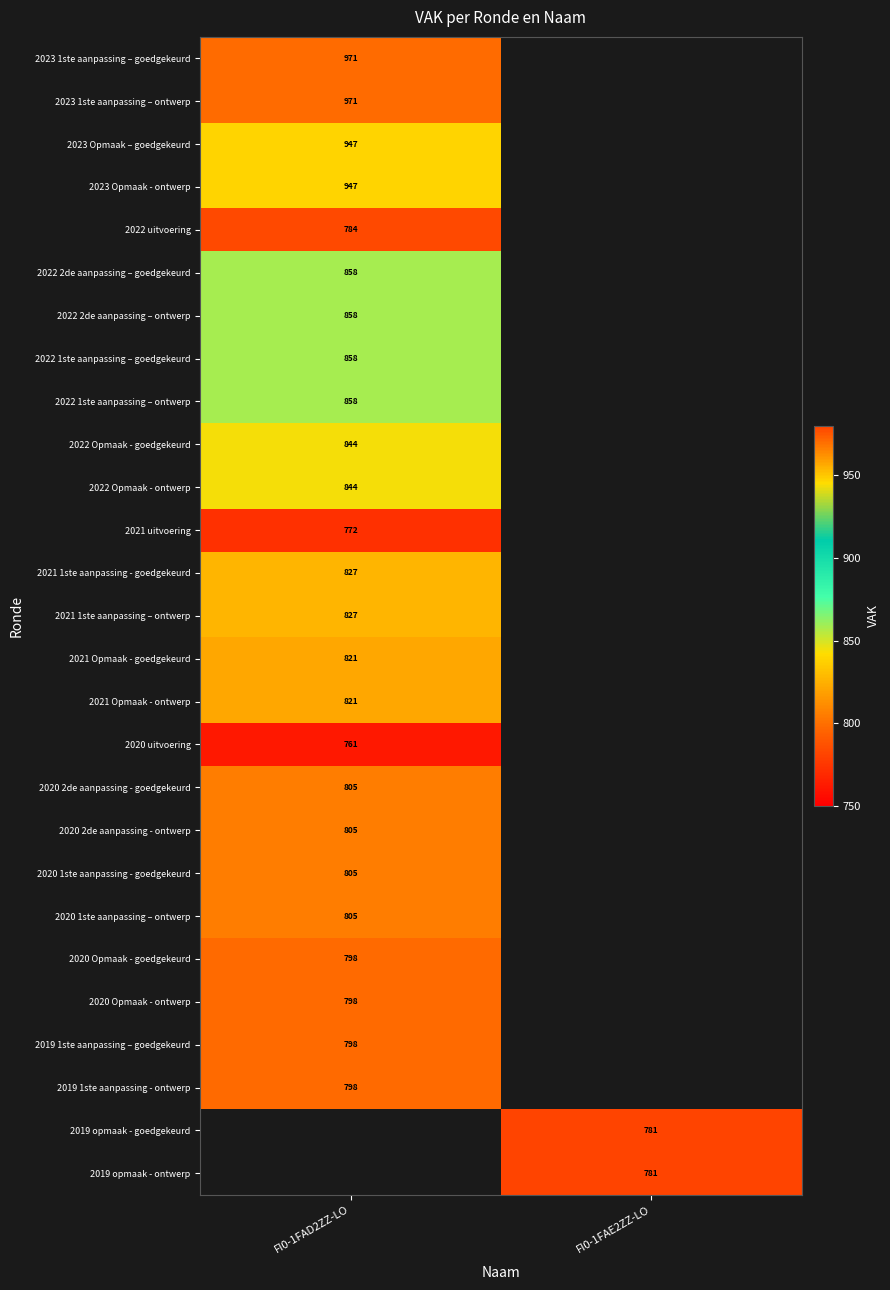

Is it true that 2021 uitvoering equals 772 at FI0-1FAD2ZZ-LO?

True